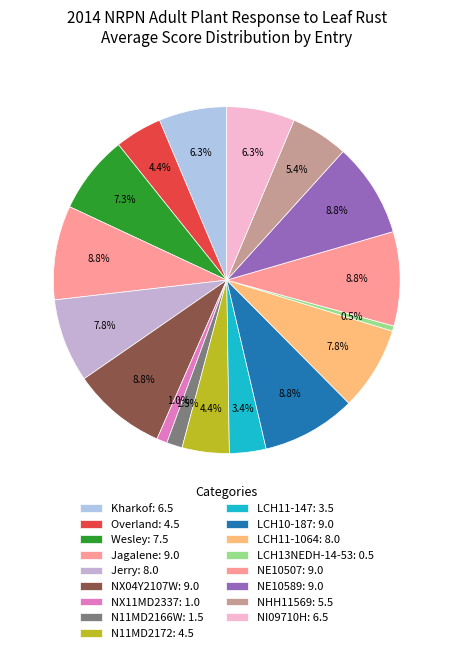

How many slices are in this pie chart?

17